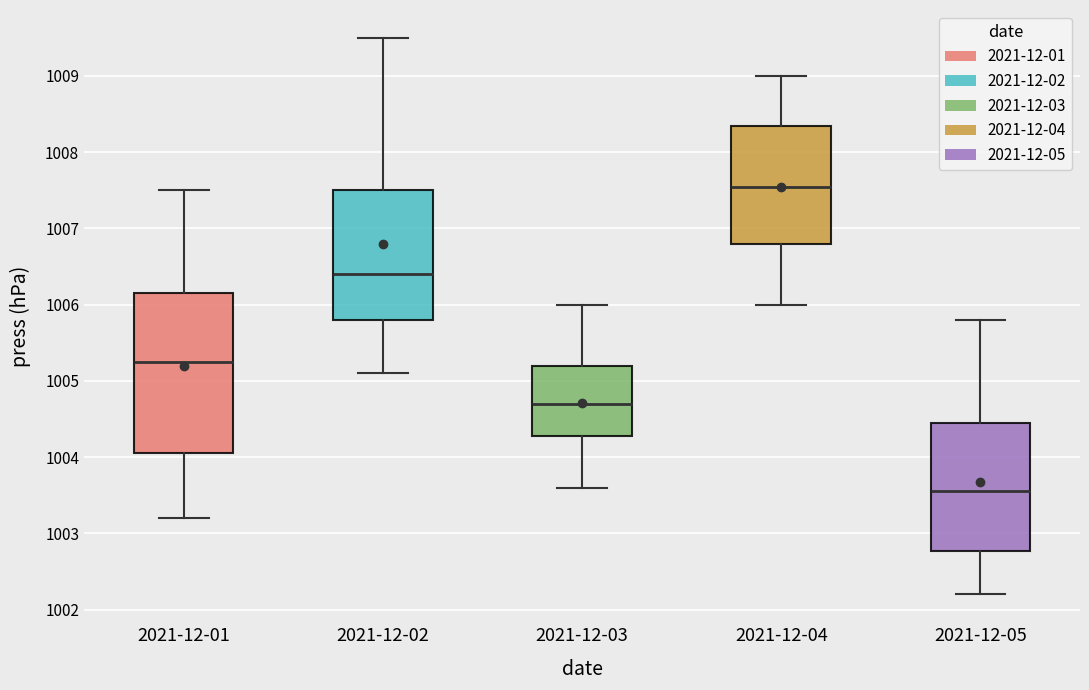

Reading left to right, transcribe this box plot: for each box, give where its median line is, the range the box spans, and where its two whiskers end, as read against the y-axis. The values are not printed on the chart, so give them approximately, as read against the axis.

2021-12-01: median 1005.3, box 1004.1 to 1006.2, whiskers 1003.2 to 1007.5
2021-12-02: median 1006.4, box 1005.8 to 1007.5, whiskers 1005.1 to 1009.5
2021-12-03: median 1004.7, box 1004.3 to 1005.2, whiskers 1003.6 to 1006.0
2021-12-04: median 1007.6, box 1006.8 to 1008.4, whiskers 1006.0 to 1009.0
2021-12-05: median 1003.6, box 1002.8 to 1004.5, whiskers 1002.2 to 1005.8